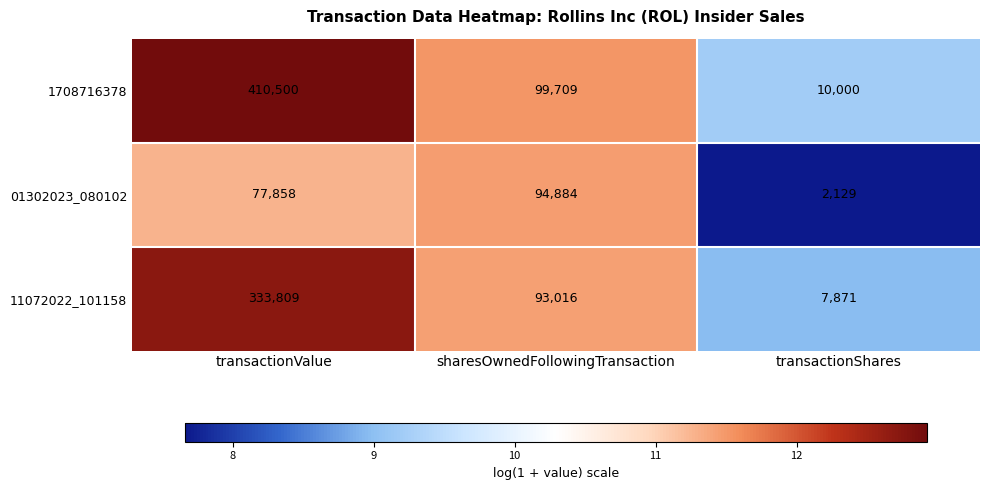

Reading left to right, list all the values displayed in this chart.

1708716378: 410500	99709	10000
01302023_080102: 77858	94884	2129
11072022_101158: 333809	93016	7871